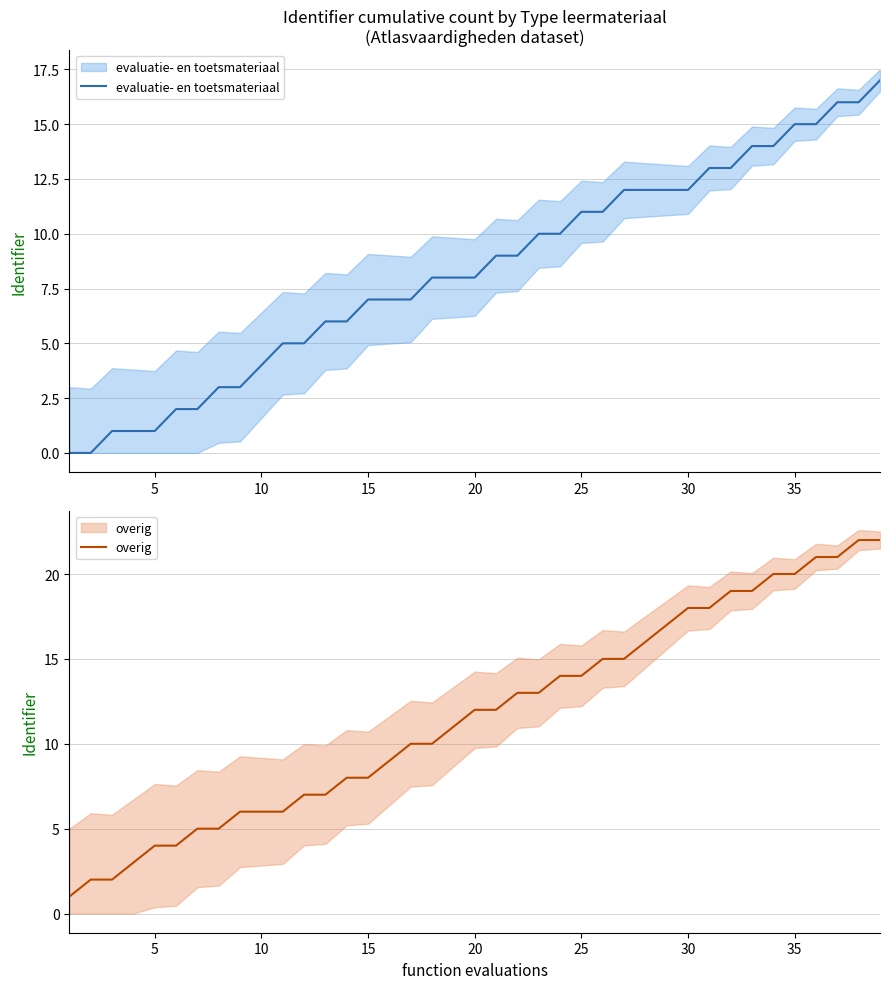

What is the sum of all evaluatie- en toetsmateriaal values?

325